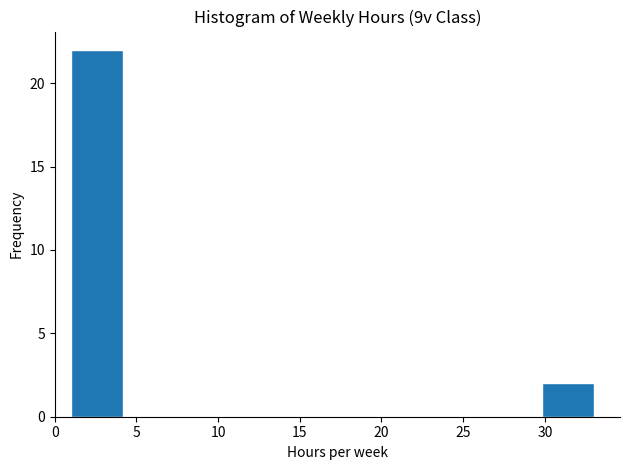

Reading left to right, list every bar in this chart as the range it spans on the x-axis followed by its height. Neither the bar edges nor the heights are printed on the chart, so give them approximately, as read against the axes.

1.0 to 4.2: 22
4.2 to 7.4: 0
7.4 to 10.6: 0
10.6 to 13.8: 0
13.8 to 17.0: 0
17.0 to 20.2: 0
20.2 to 23.4: 0
23.4 to 26.6: 0
26.6 to 29.8: 0
29.8 to 33.0: 2